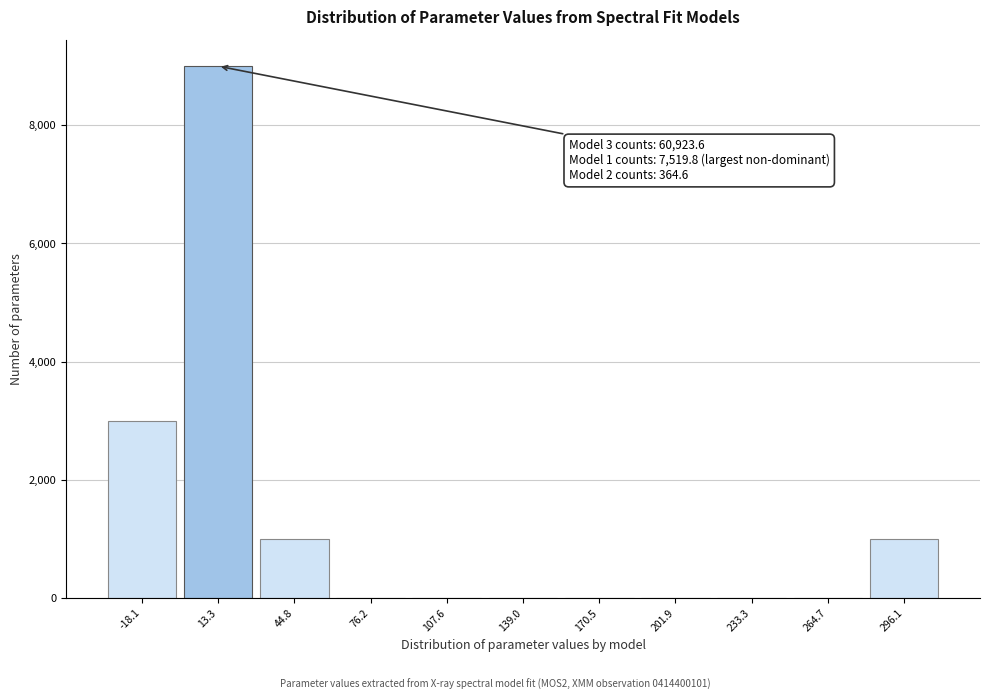

Over which range of the x-axis is the bar tallest?

0 to 30